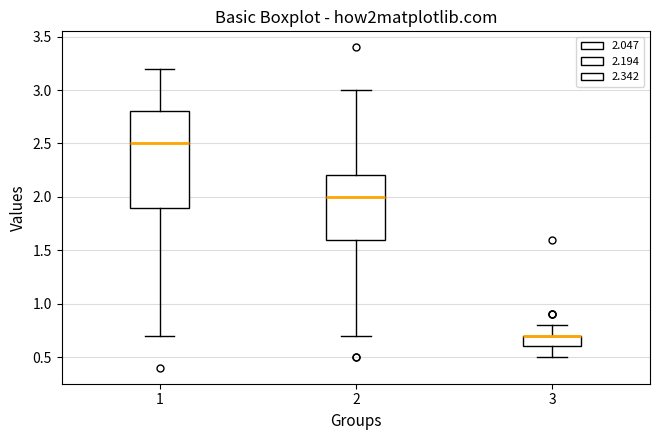

Where does the upper whisker of the box at x = 1 end on the y-axis? The values are not printed on the chart, so give them approximately, as read against the axis.

3.2